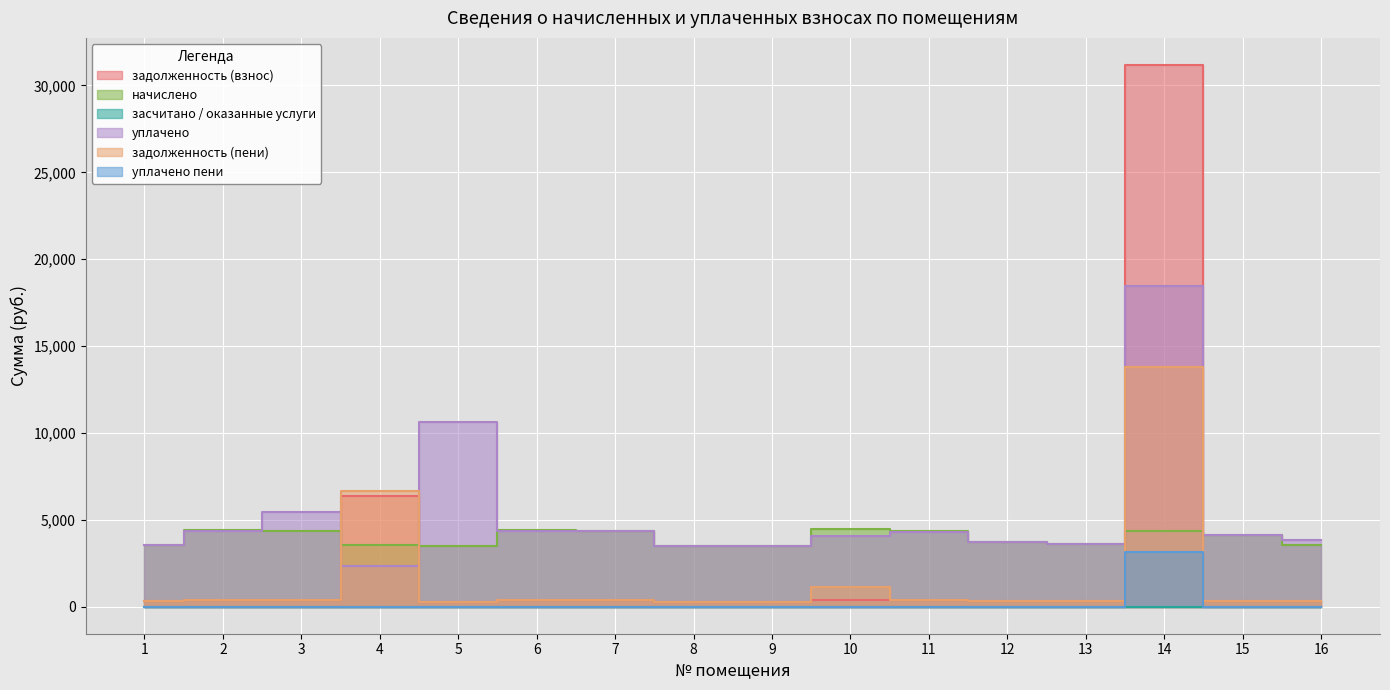

Which series has the widest spread of values?

задолженность (взнос)